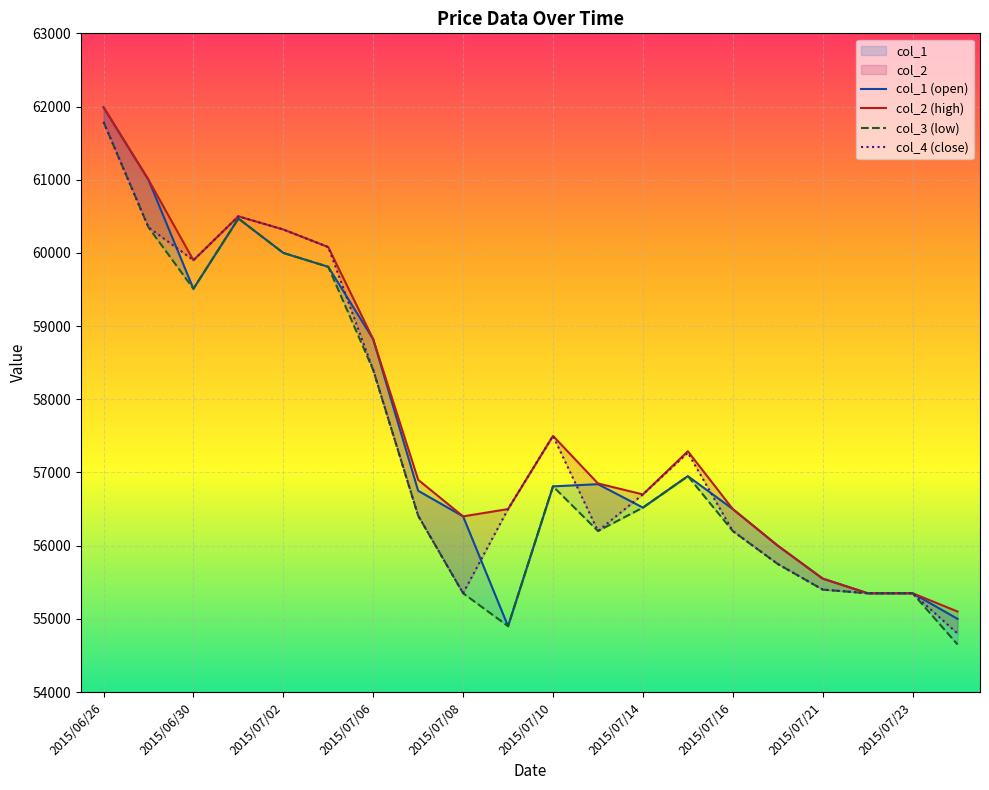

Reading right to left, extract all data points from this chart.

col_1 (open): 55000	55350	55350	55550	56000	56500	56950	56520	56840	56810	54900	56400	56750	58820	59810	60000	60470	59510	61000	61990
col_2 (high): 55100	55350	55350	55550	56000	56500	57290	56700	56850	57500	56500	56400	56900	58820	60080	60320	60500	59900	61000	61990
col_3 (low): 54650	55350	55350	55400	55750	56200	56950	56520	56200	56810	54900	55350	56410	58400	59810	60000	60470	59510	60350	61790
col_4 (close): 54800	55350	55350	55400	55750	56200	57270	56700	56200	57500	56500	55350	56410	58400	60080	60320	60500	59900	60350	61790